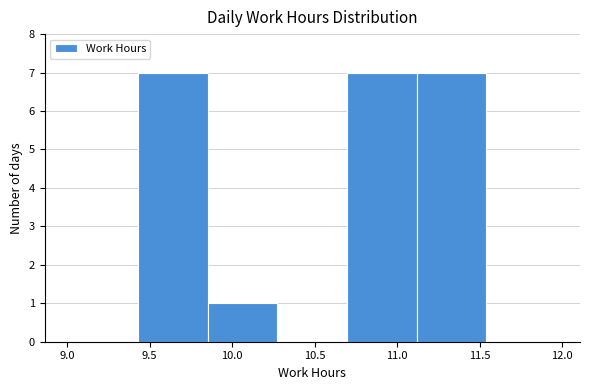

Reading left to right, transcribe this chart: for each bar, give the range it covers on the x-axis and its height. Neither the bar edges nor the heights are printed on the chart, so give them approximately, as read against the axes.

9.00 to 9.45: 0
9.45 to 9.85: 7
9.85 to 10.25: 1
10.25 to 10.70: 0
10.70 to 11.10: 7
11.10 to 11.55: 7
11.55 to 11.95: 0